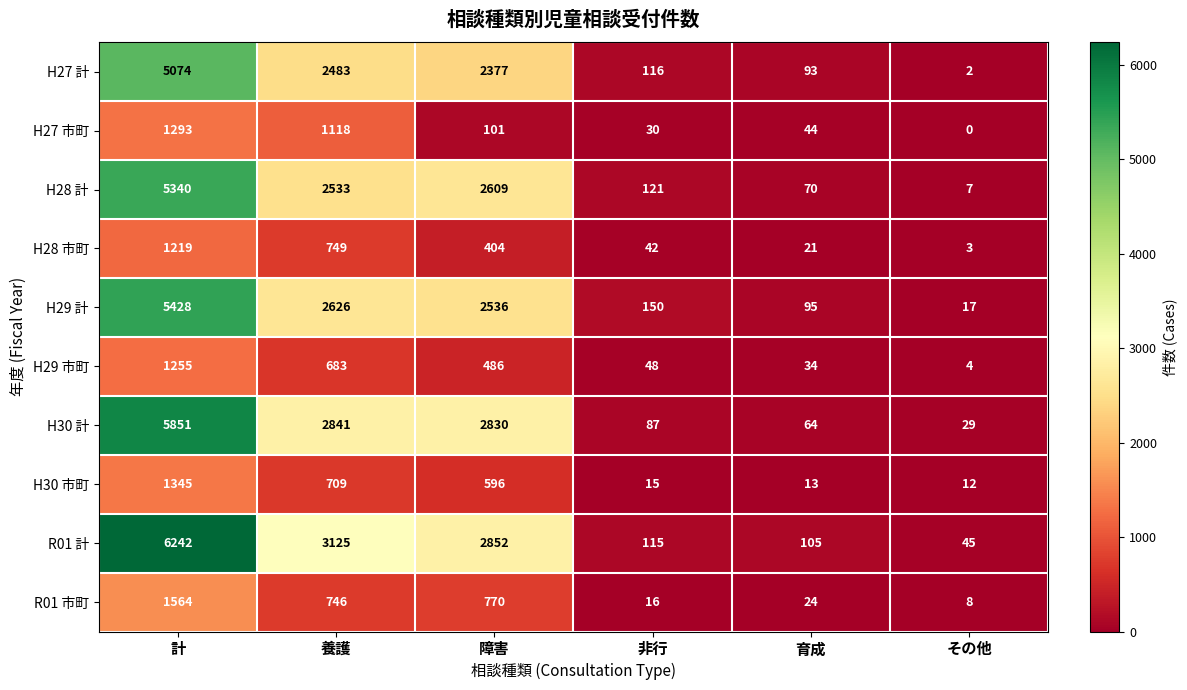

What is the difference between the H30 計 values at その他 and 育成?

35